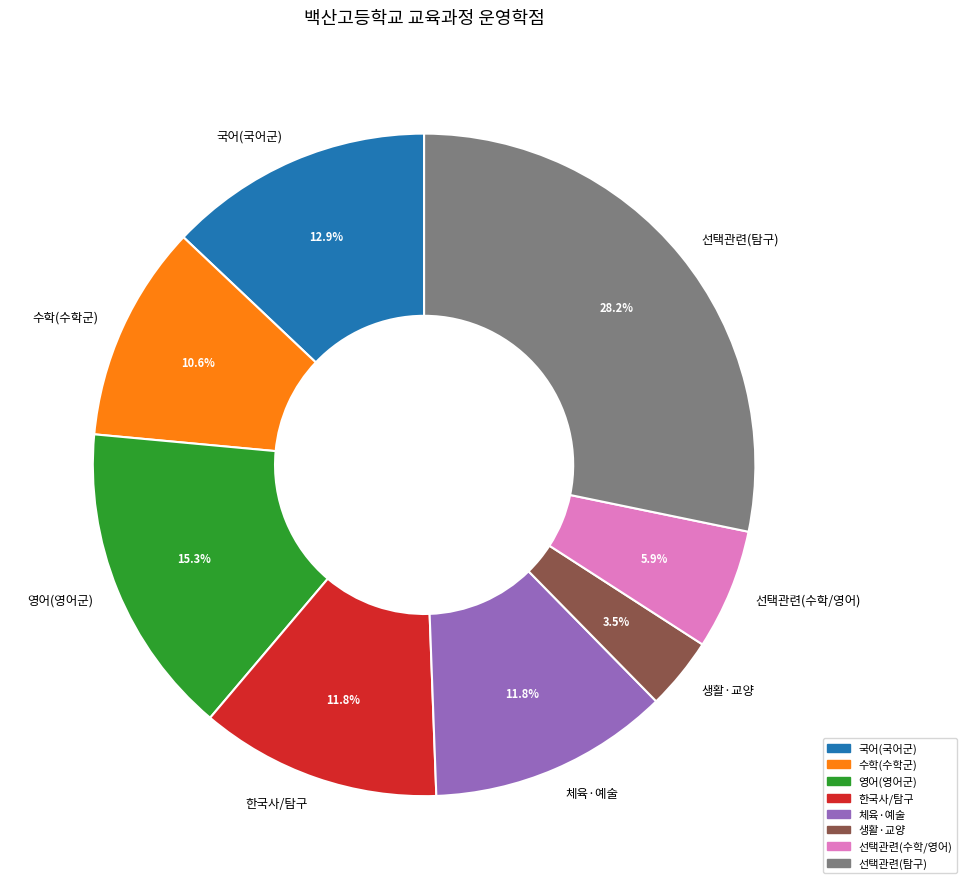

Does 선택관련(수학/영어) represent more than half of the total?

No